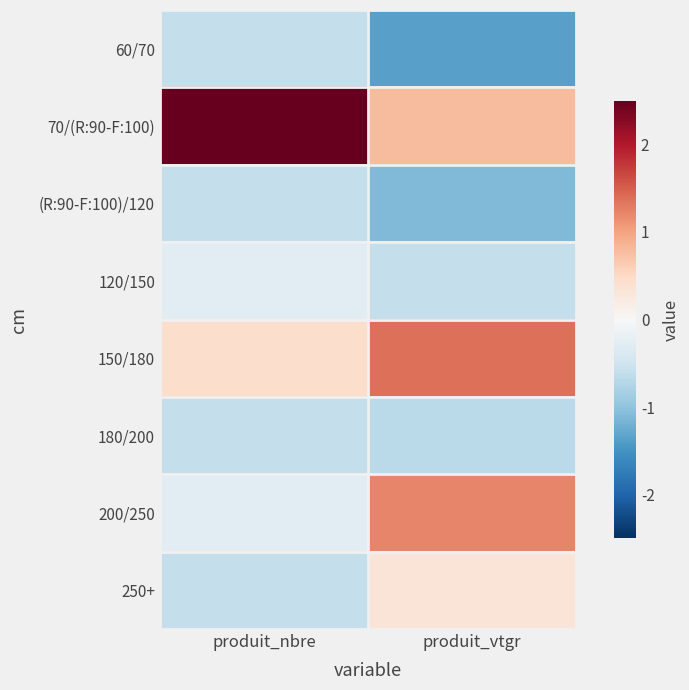

List the series in order of their peak value, lowest first.

60/70, (R:90-F:100)/120, 180/200, 120/150, 250+, 200/250, 150/180, 70/(R:90-F:100)